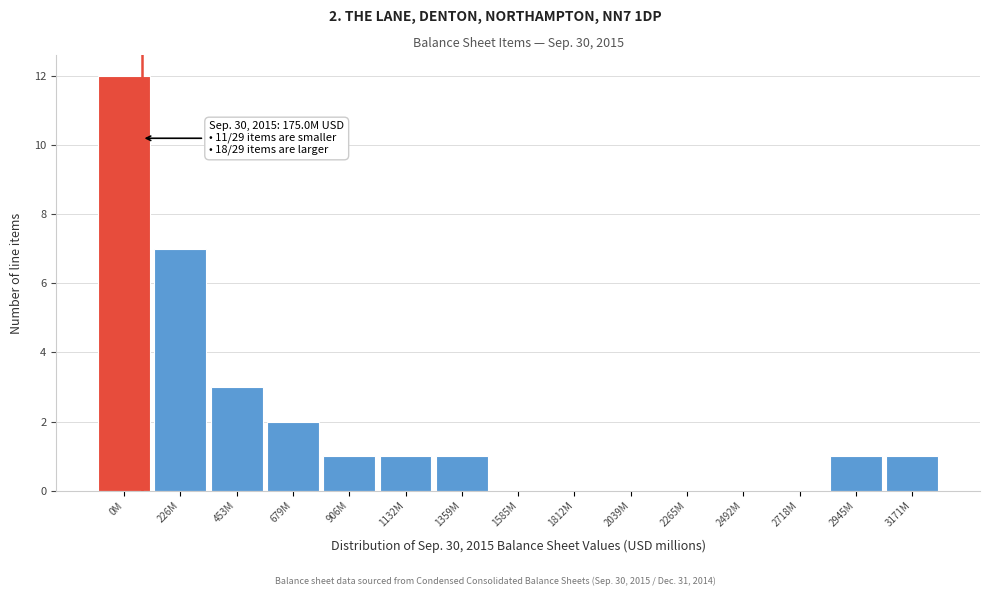

Reading left to right, extract all data points from this chart.

0M=12	226M=7	453M=3	679M=2	906M=1	1132M=1	1359M=1	1585M=0	1812M=0	2039M=0	2265M=0	2492M=0	2718M=0	2945M=1	3171M=1